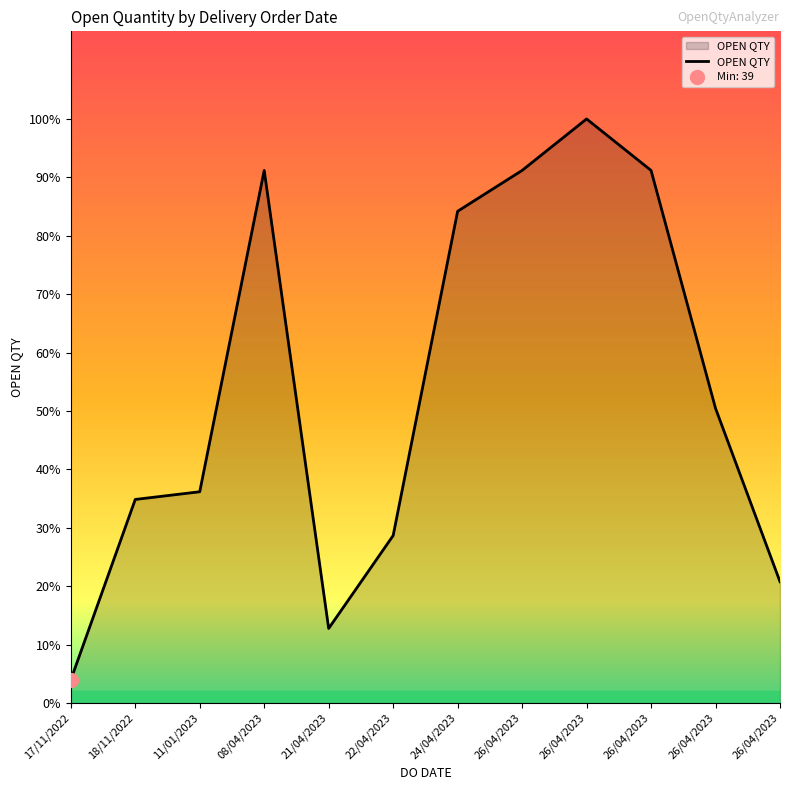

What is the sum of the values at 26/04/2023 and 21/04/2023?

331